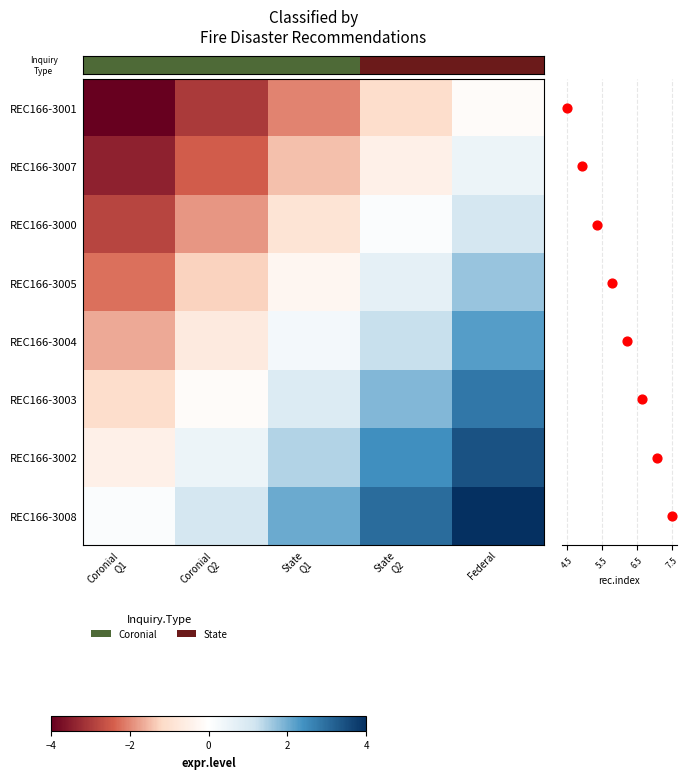

True or false: row_4 has a value of 1.3 at State
Q2.

True